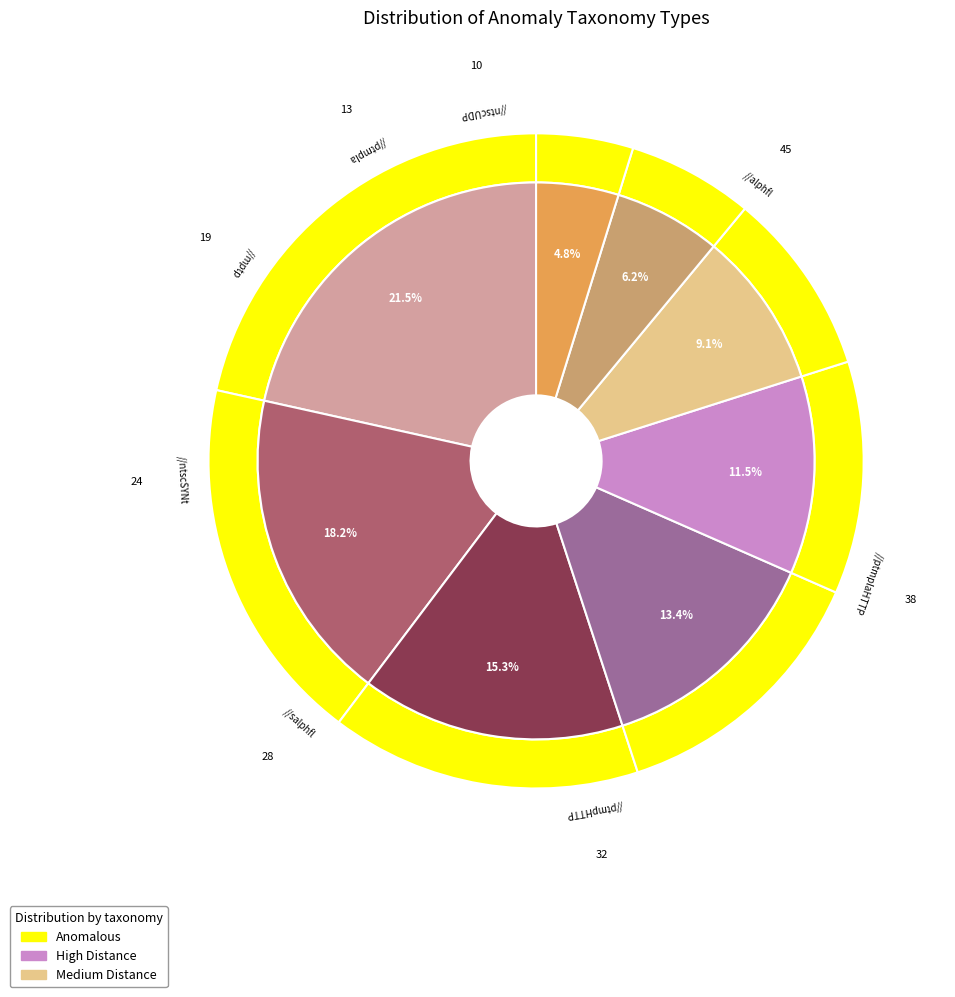

Which category has the smallest portion of the pie?

ntscUDP